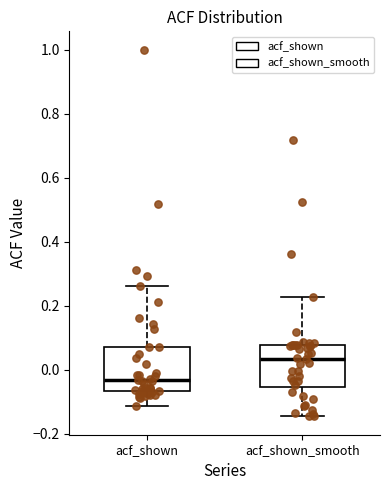

Reading left to right, read every box against the y-axis: the position of its median line, the range the box covers, and the ends of its whiskers. The values are not printed on the chart, so give them approximately, as read against the axis.

acf_shown: median -0.04, box -0.06 to 0.08, whiskers -0.12 to 0.26
acf_shown_smooth: median 0.04, box -0.06 to 0.08, whiskers -0.14 to 0.22